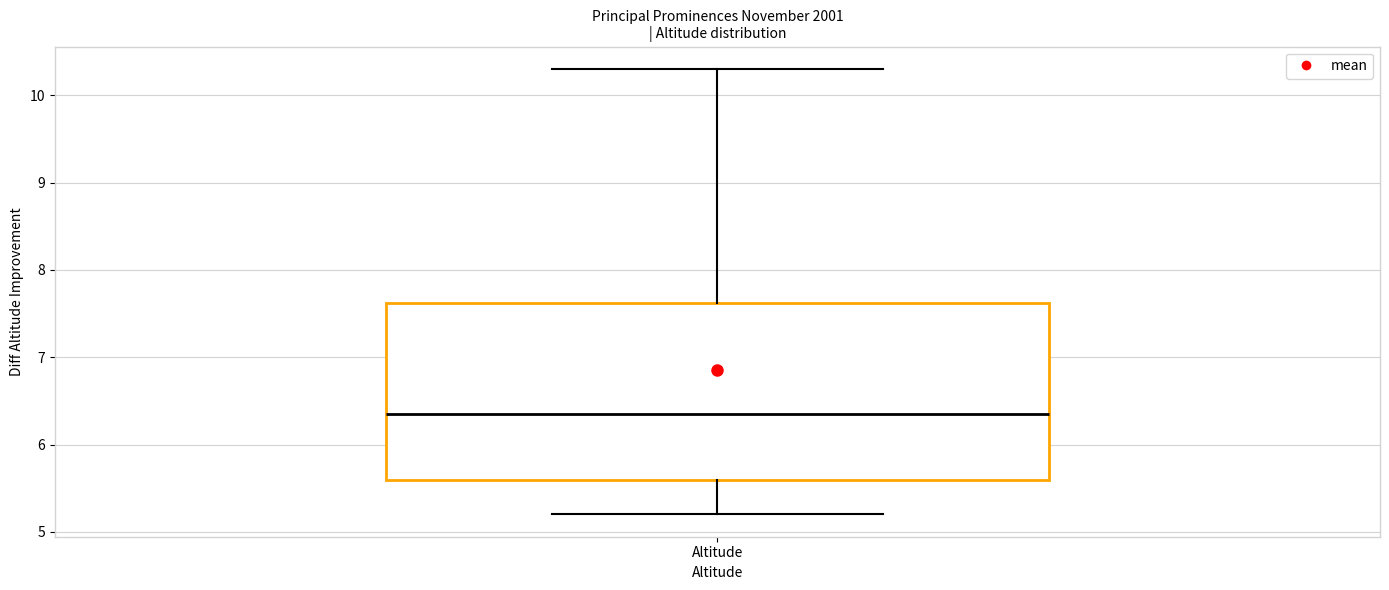

Transcribe this box plot: give where the median line is, the range the box spans, and where the two whiskers end, as read against the y-axis. The values are not printed on the chart, so give them approximately, as read against the axis.

median 6.4, box 5.6 to 7.6, whiskers 5.2 to 10.3